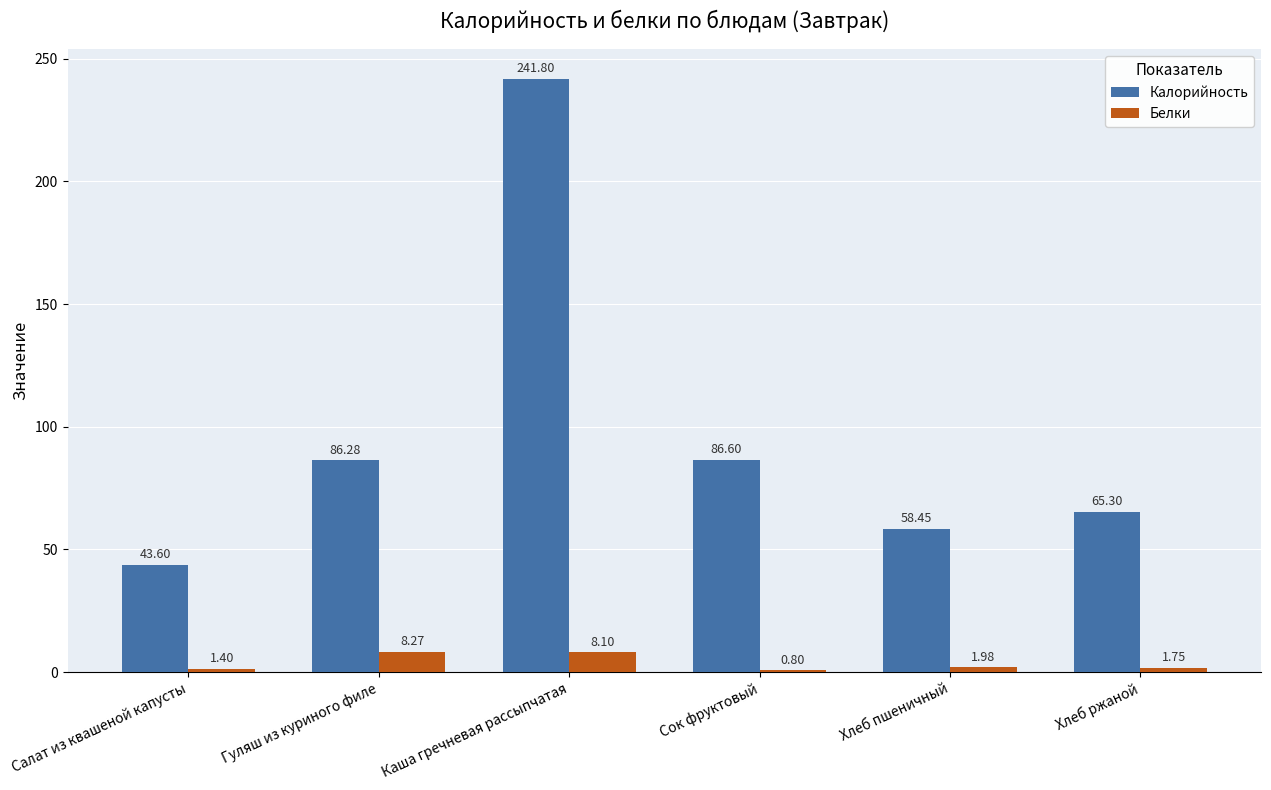

What is the difference between the maximum and second lowest values in the Белки series?

6.9